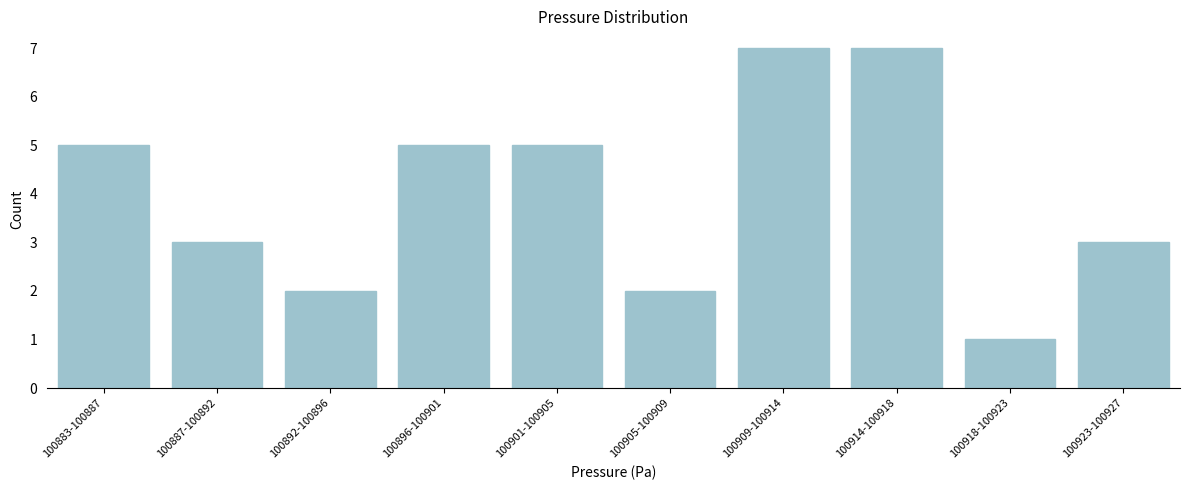

Reading left to right, extract all data points from this chart.

100883-100887=5	100887-100892=3	100892-100896=2	100896-100901=5	100901-100905=5	100905-100909=2	100909-100914=7	100914-100918=7	100918-100923=1	100923-100927=3